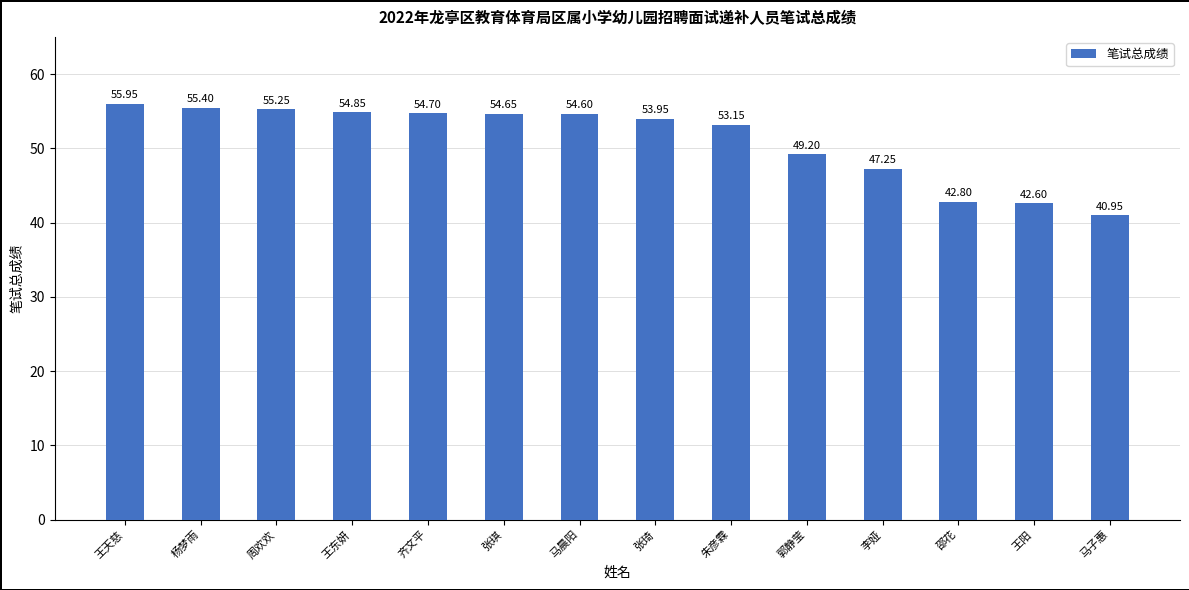

Which label corresponds to the smallest value in the chart?

马子惠